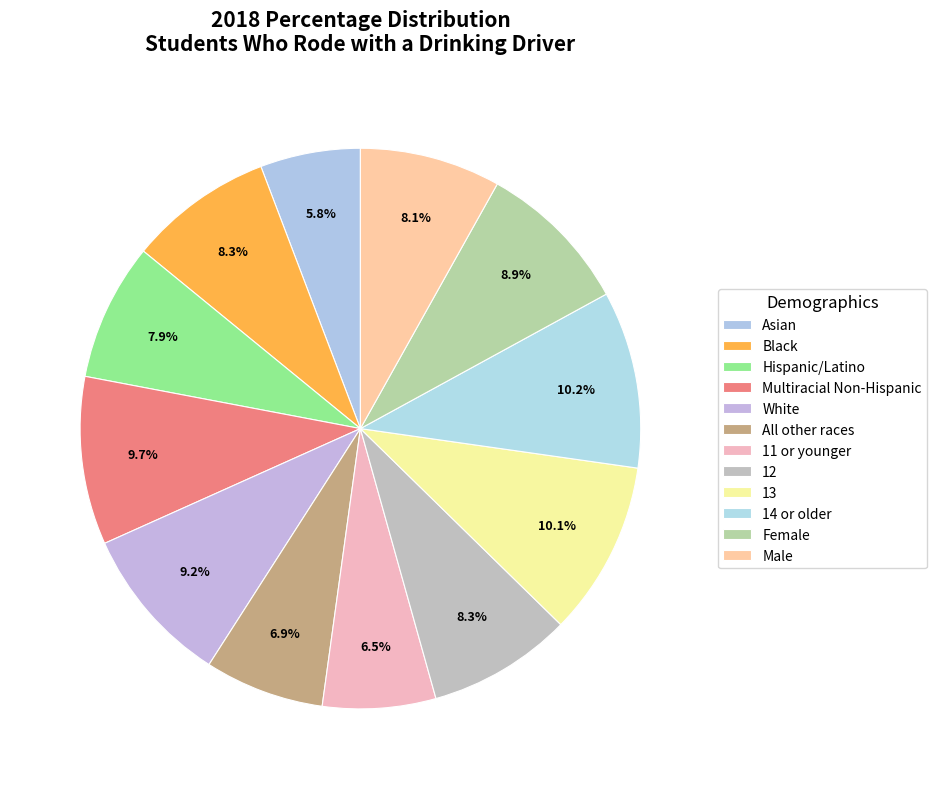

How many slices are in this pie chart?

12